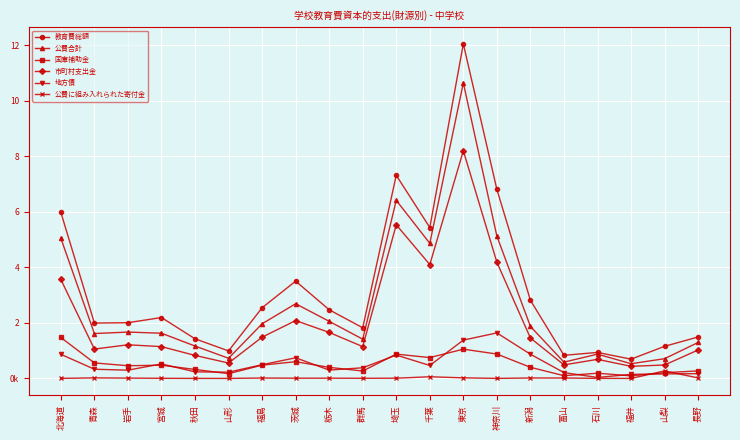

What is the spread (max minus min) of values at 北海道?

5976638